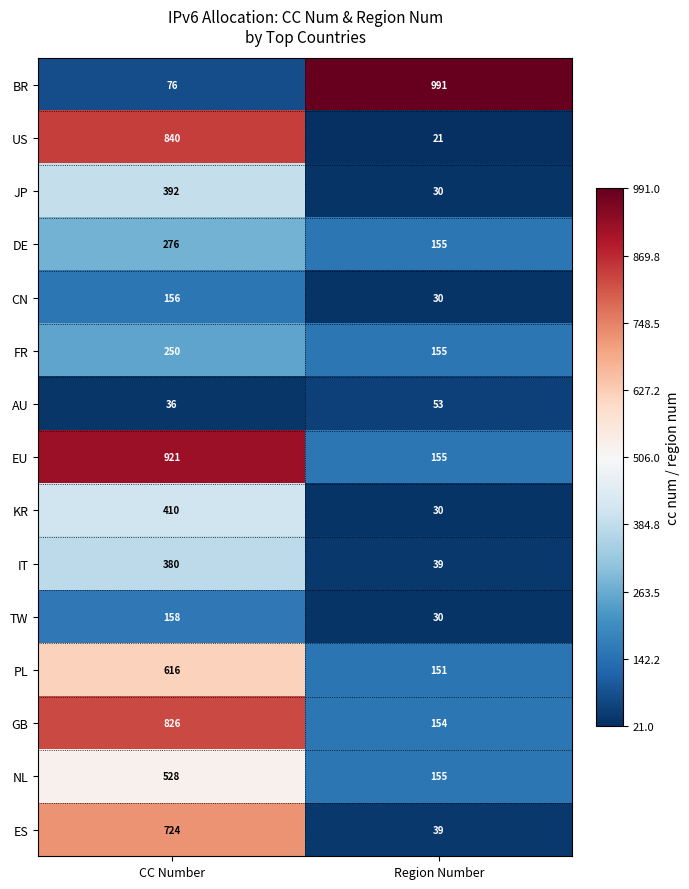

At CC Number, list the series in order from smallest to largest.

AU, BR, CN, TW, FR, DE, IT, JP, KR, NL, PL, ES, GB, US, EU